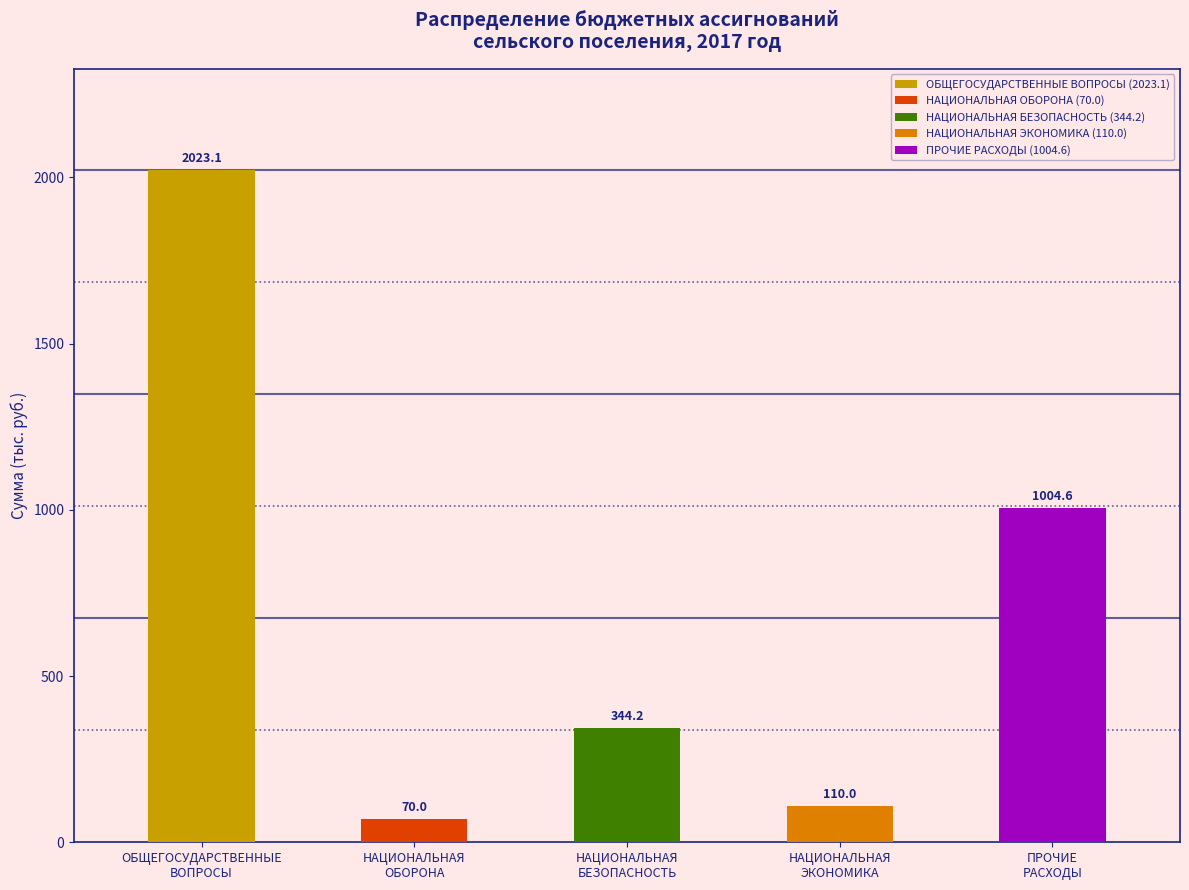

What is the difference between the maximum and second lowest values?

1913.1